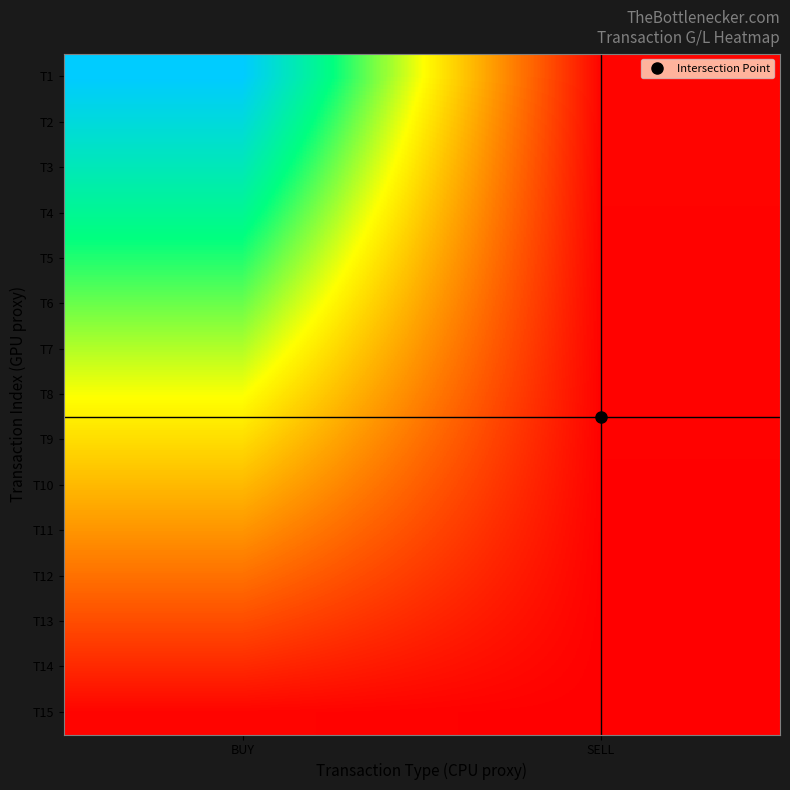

Reading right to left, what are all the values shown in this chart?

T1: SELL=1.0	BUY=101.0
T2: SELL=0.9	BUY=93.9
T3: SELL=0.9	BUY=86.7
T4: SELL=0.8	BUY=79.6
T5: SELL=0.7	BUY=72.4
T6: SELL=0.6	BUY=65.3
T7: SELL=0.6	BUY=58.1
T8: SELL=0.5	BUY=51.0
T9: SELL=0.4	BUY=43.9
T10: SELL=0.4	BUY=36.7
T11: SELL=0.3	BUY=29.6
T12: SELL=0.2	BUY=22.4
T13: SELL=0.2	BUY=15.3
T14: SELL=0.1	BUY=8.1
T15: SELL=0.0	BUY=1.0